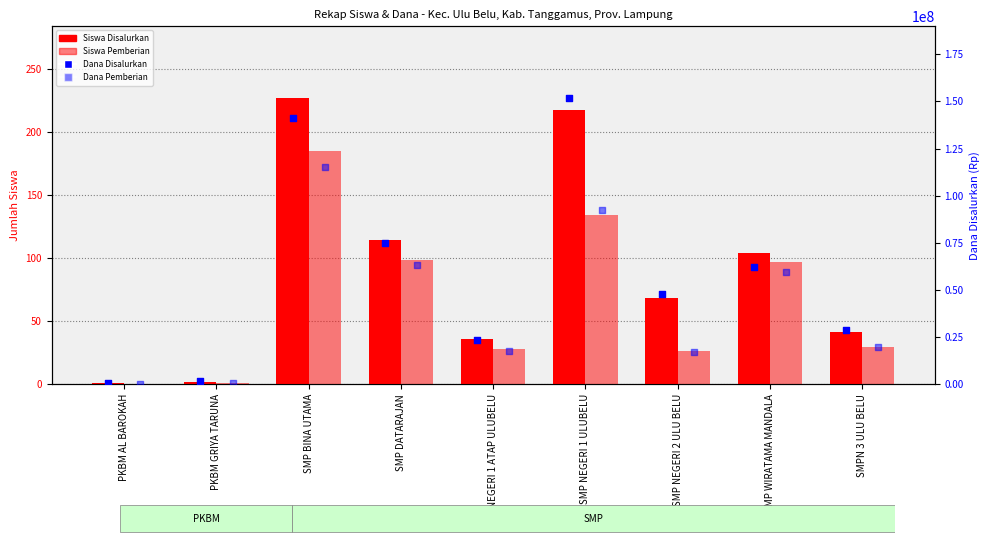

At which category is the sum across all series the highest?

SMP BINA UTAMA